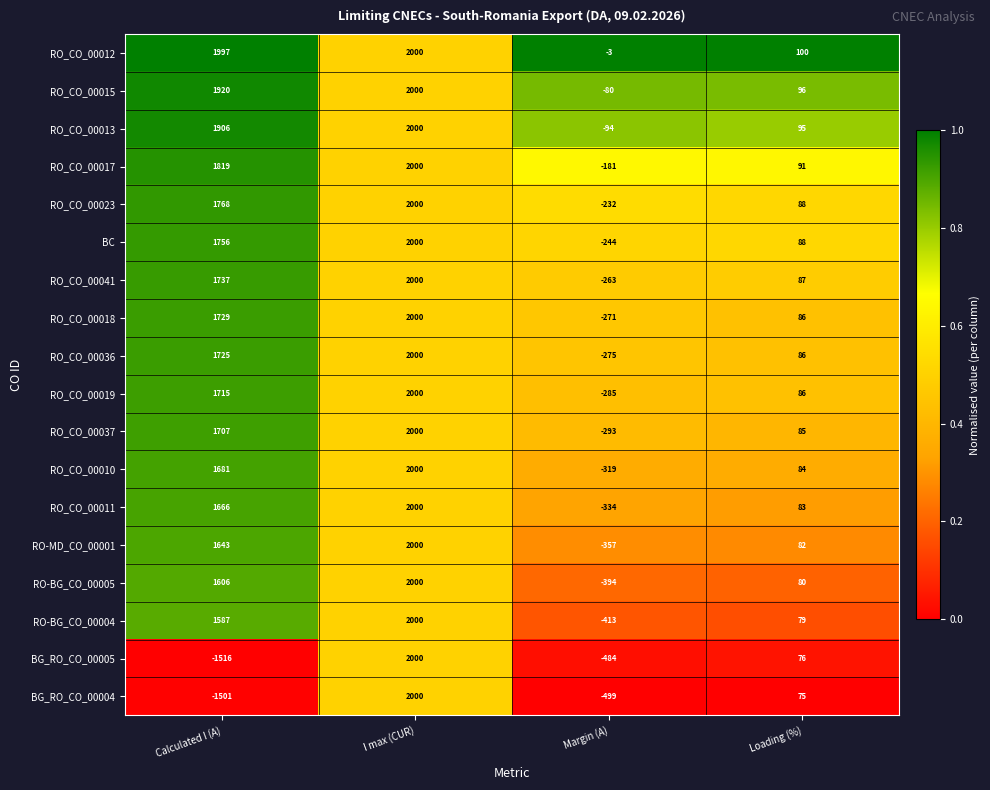

At which label is RO_CO_00018 closest to 864?

Loading (%)